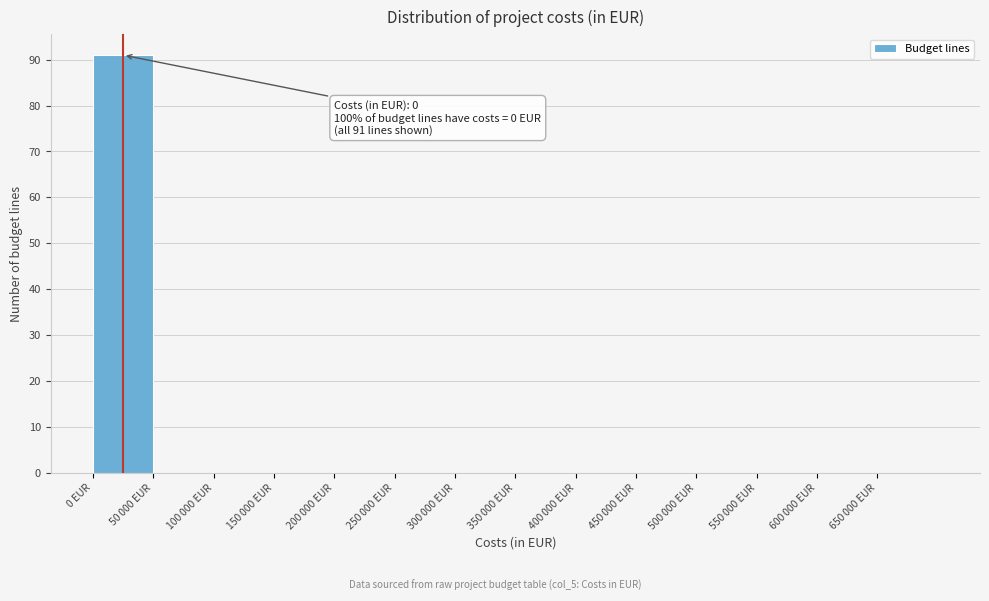

What is the sum of all values?

91